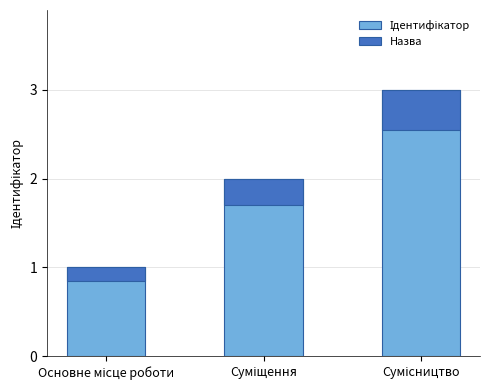

What is the greatest value displayed?

3.0